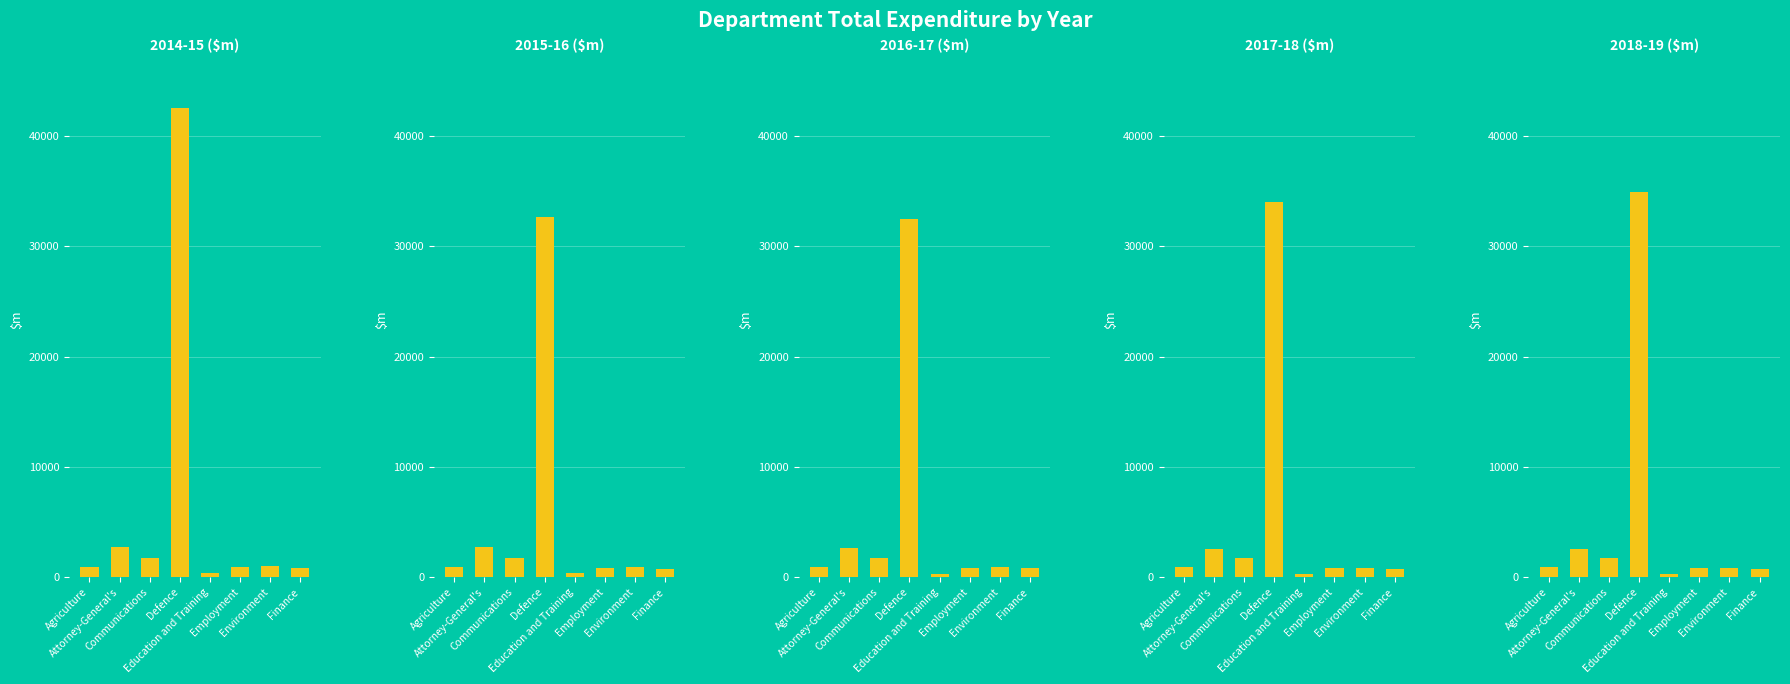

What is the sum of the 2015-16 ($m) values at Education and Training and Agriculture?

1266